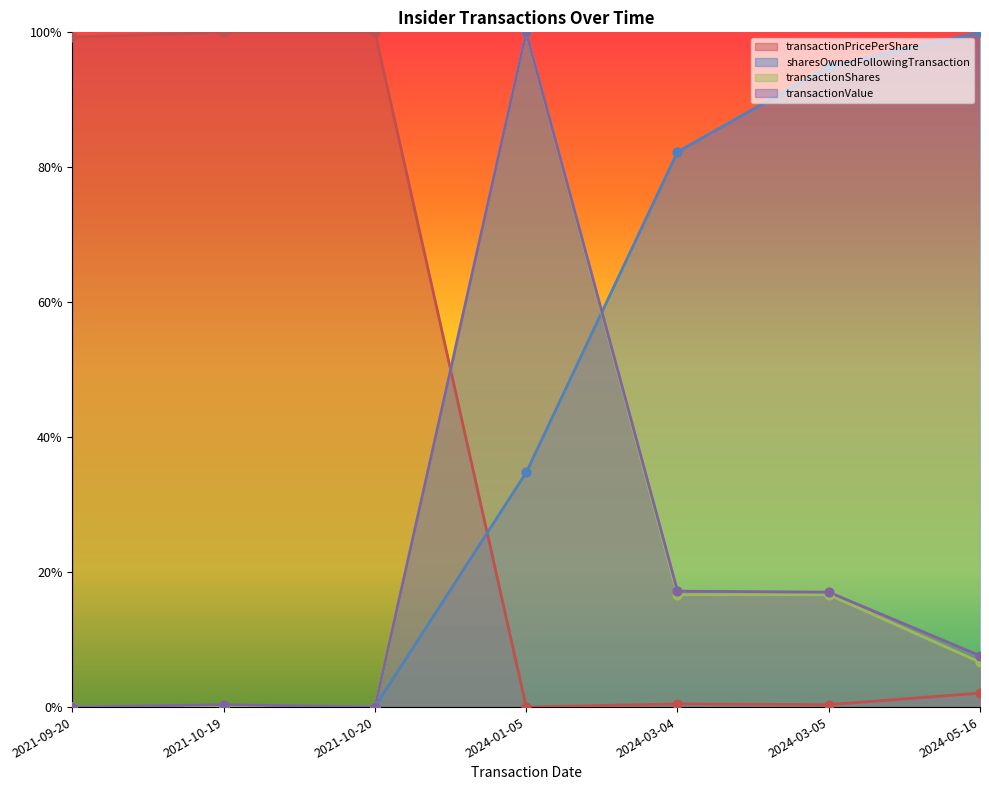

What are all the series names shown in the legend?

transactionPricePerShare, sharesOwnedFollowingTransaction, transactionShares, transactionValue